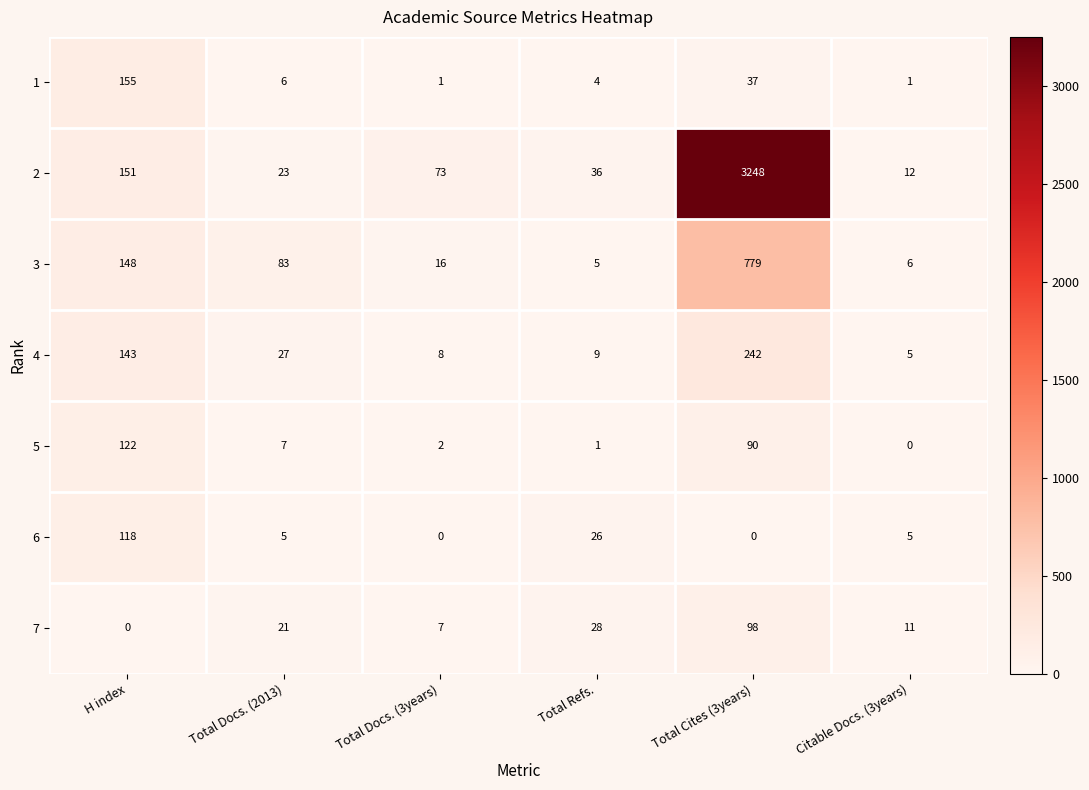

Rank the categories by 3 value from lowest to highest.

Total Refs., Citable Docs. (3years), Total Docs. (3years), Total Docs. (2013), H index, Total Cites (3years)